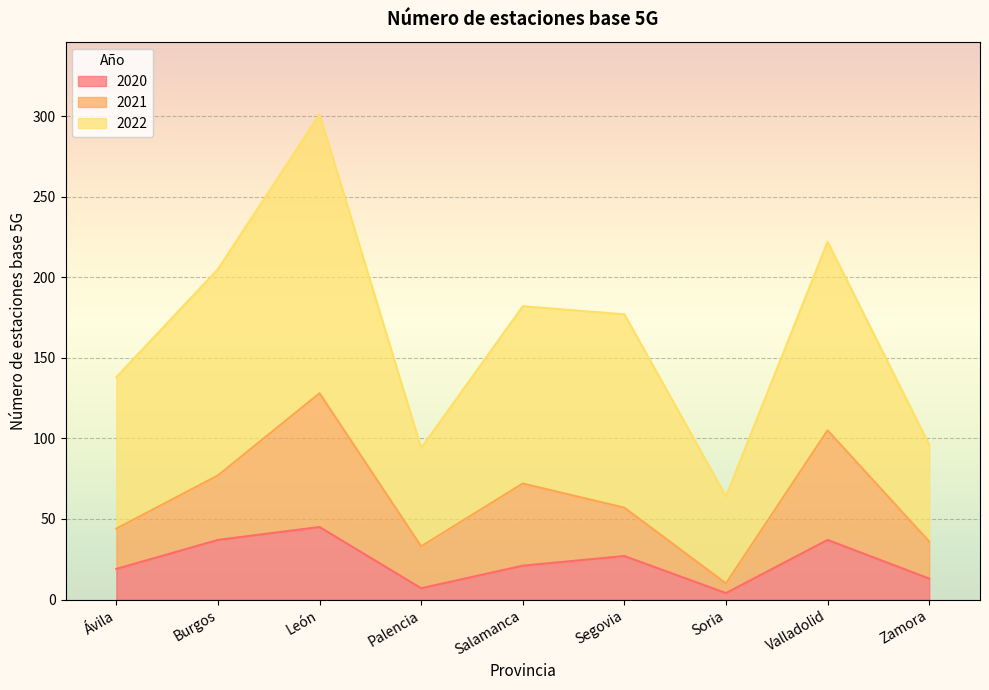

At which category is the sum across all series the highest?

León